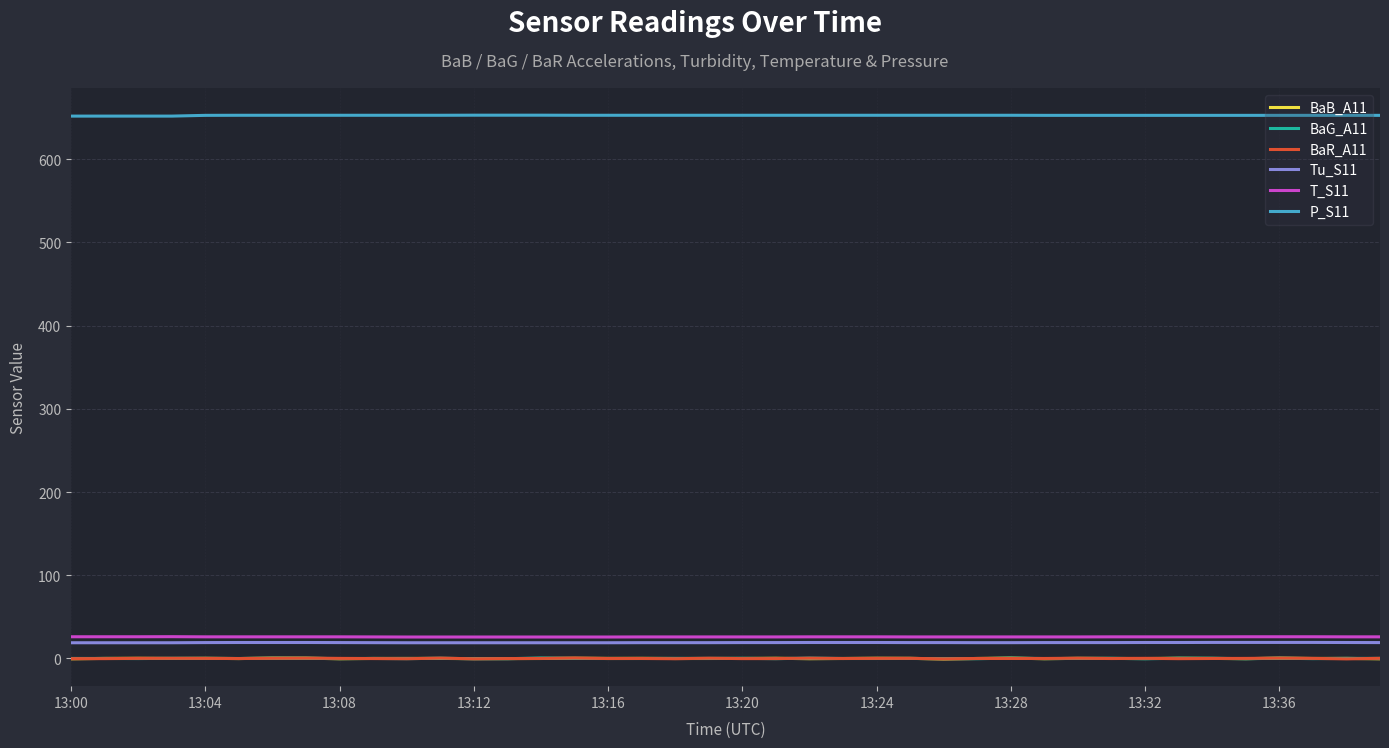

What is the minimum value for T_S11?

25.8